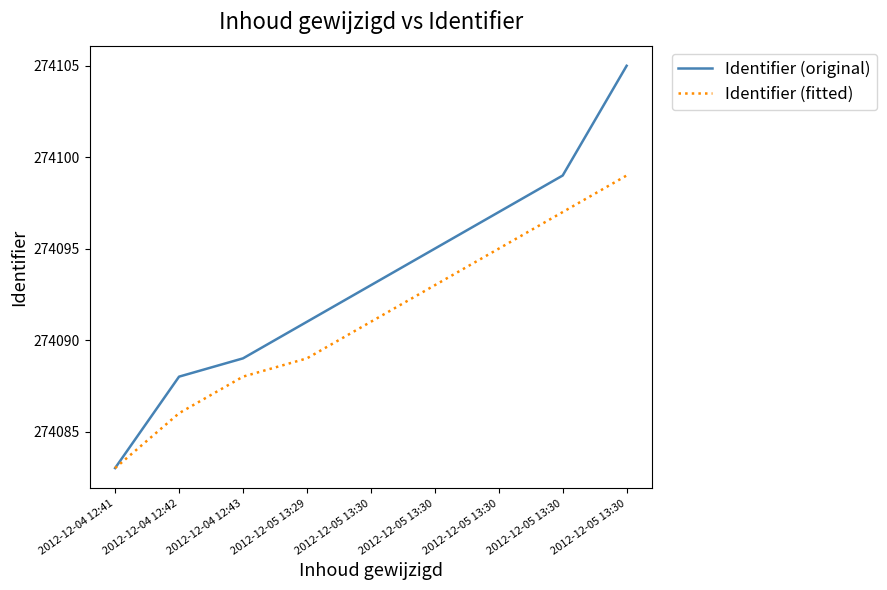

At which label is Identifier (fitted) closest to 274091?

2012-12-05 13:30